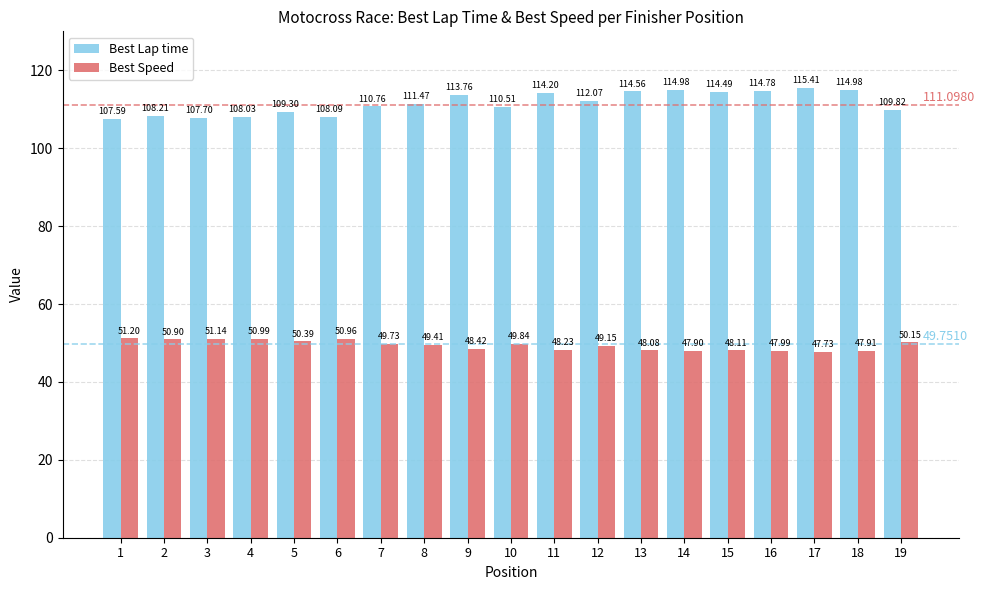

List the series in order of their overall mean, lowest first.

Best Speed, Best Lap time